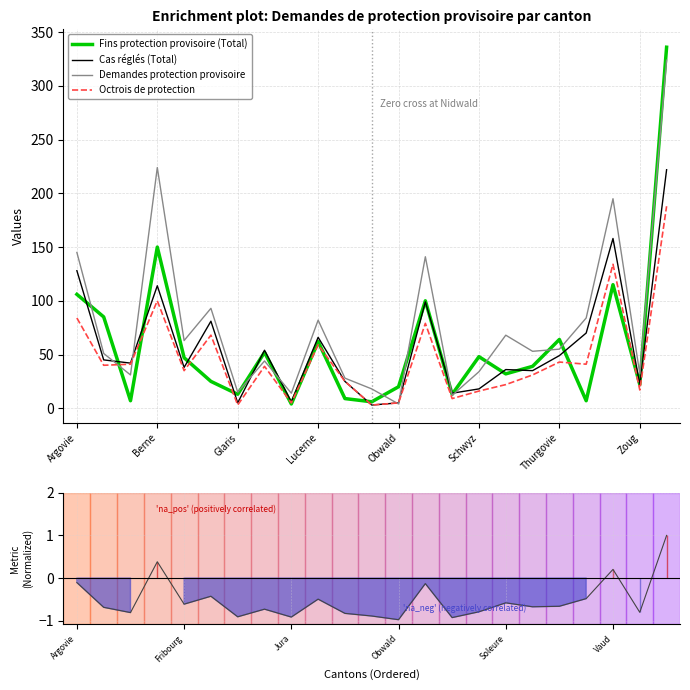

Is this an area chart (filled region under the line)?

No